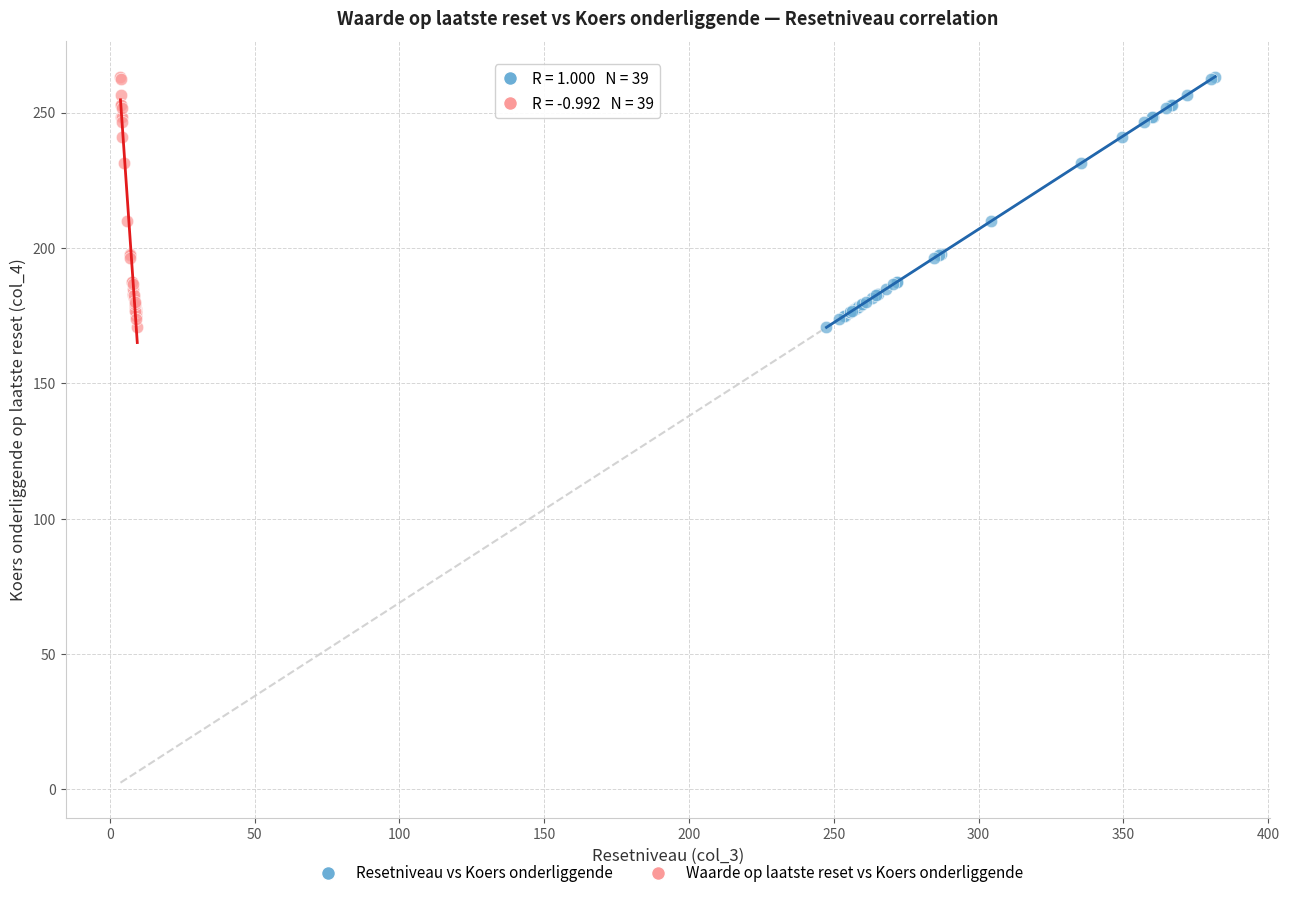

What are all the series names shown in the legend?

Resetniveau vs Koers onderliggende, Waarde op laatste reset vs Koers onderliggende